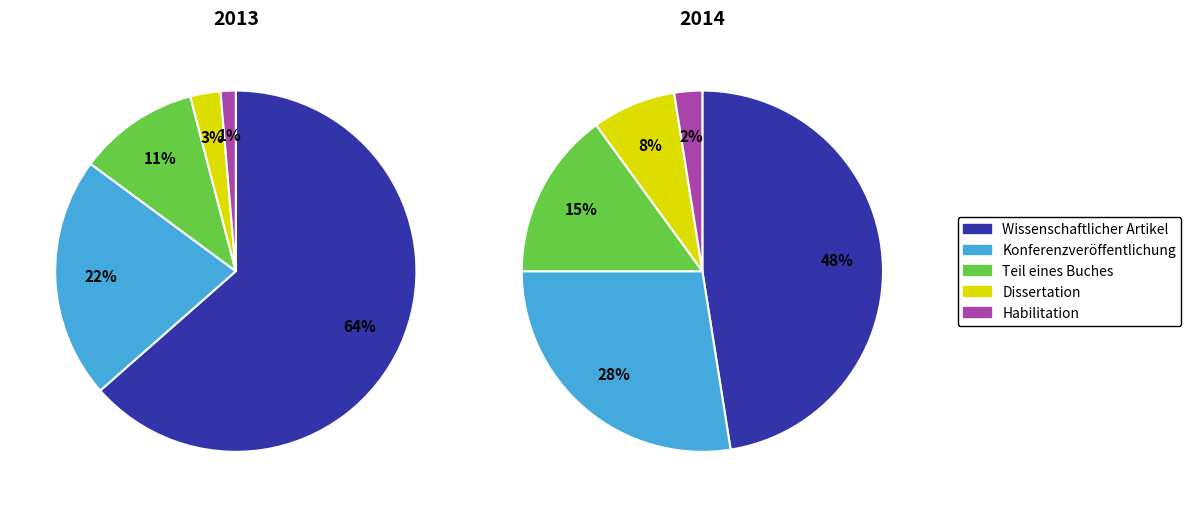

What percentage is the 2014 slice, to the nearest percent?

29%